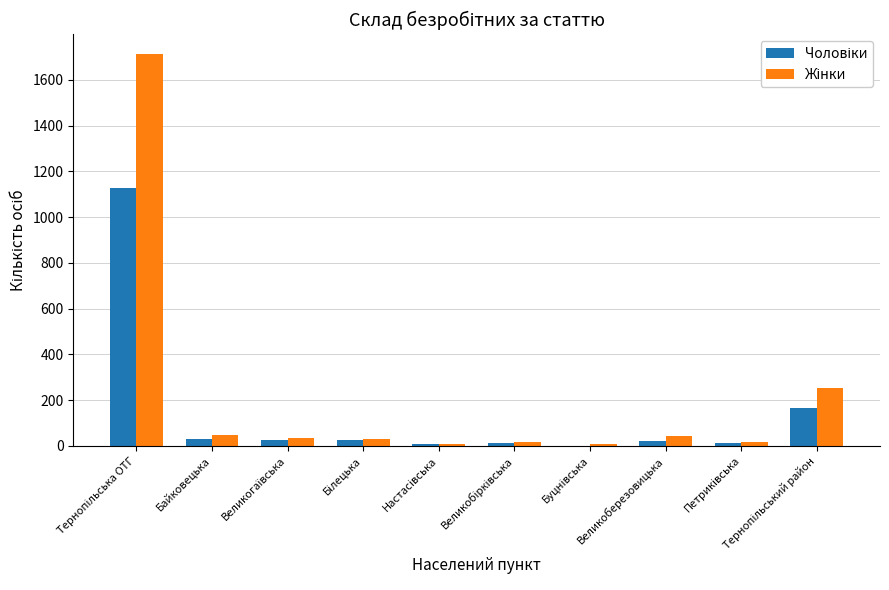

What is the maximum value shown in the chart?

1714